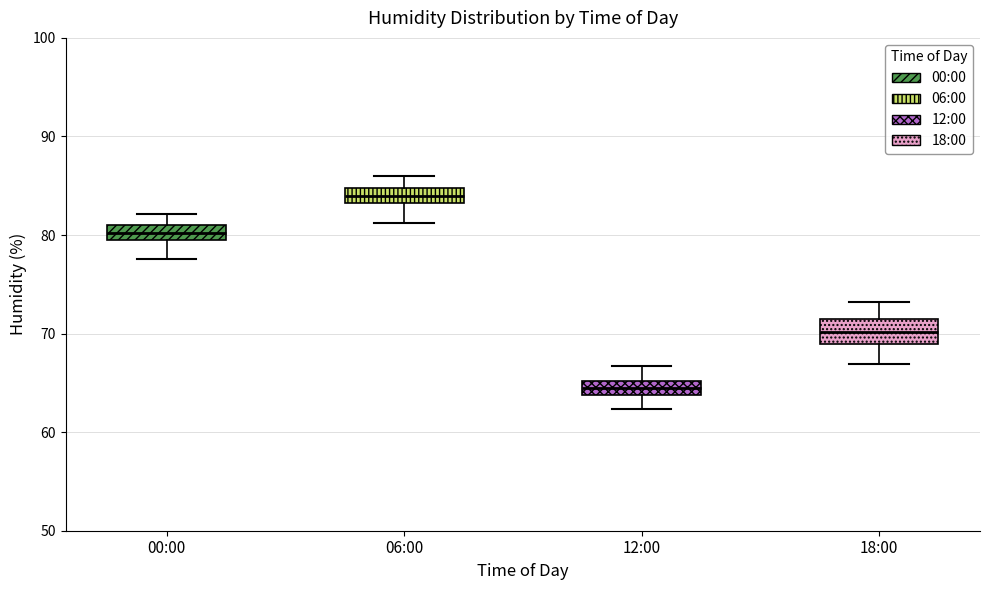

Which box has the lowest median line?

12:00